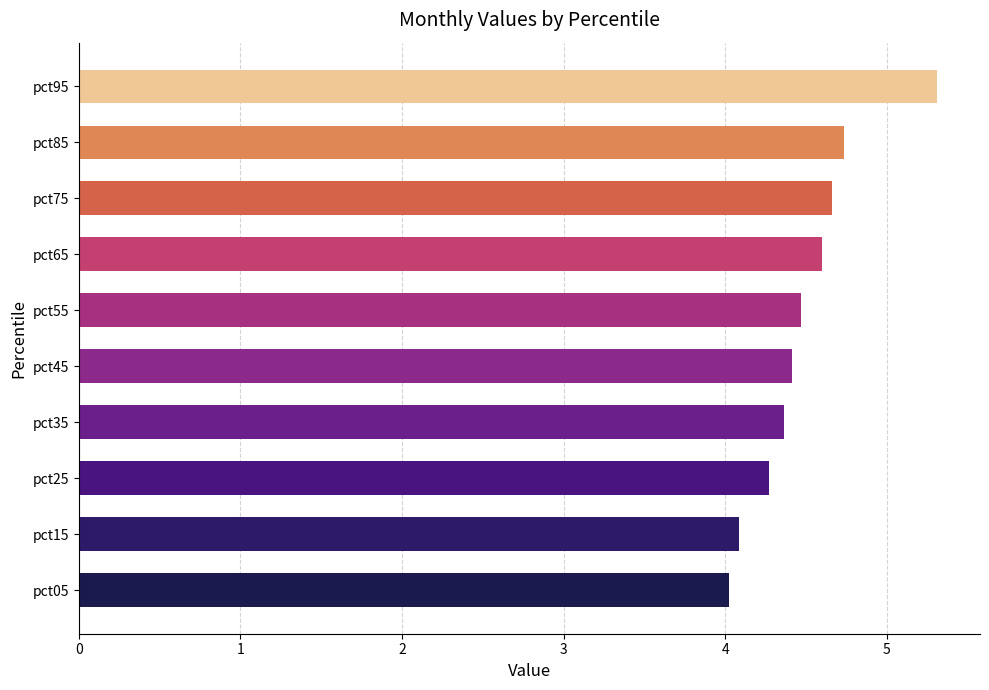

Reading top to bottom, list all the values displayed in this chart.

5.3	4.7	4.7	4.6	4.5	4.4	4.4	4.3	4.1	4.0